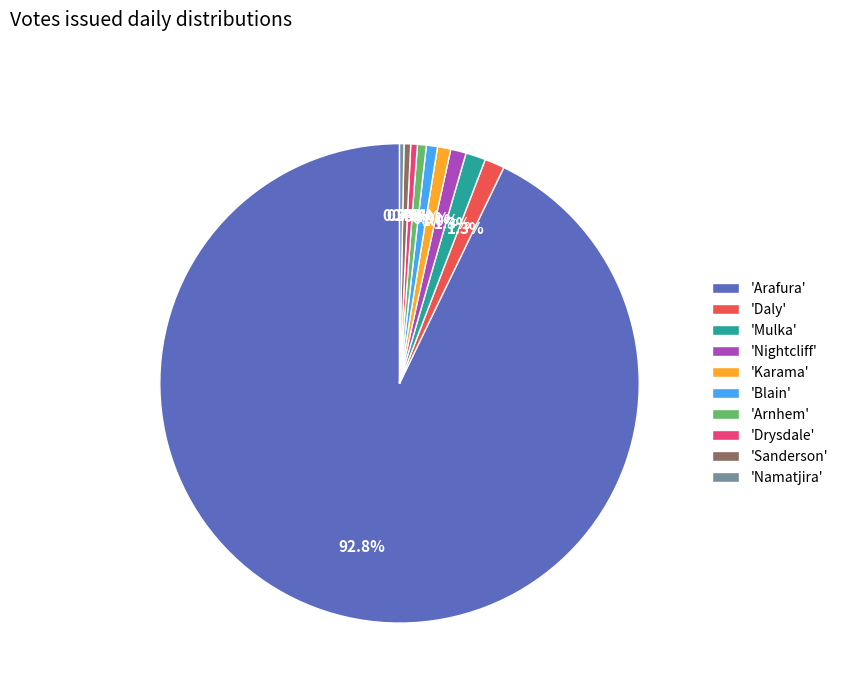

Is there a majority slice in this chart?

Yes